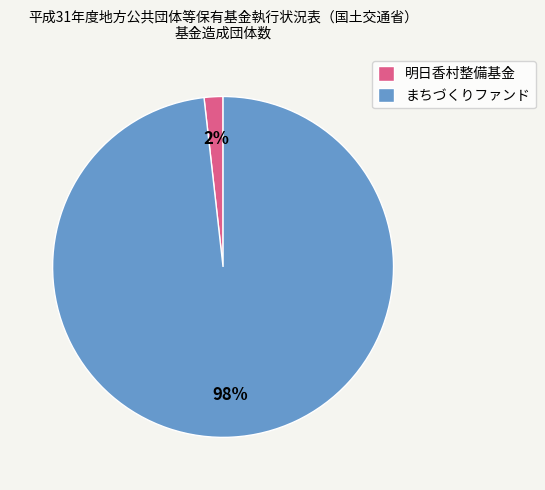

How many slices are in this pie chart?

2